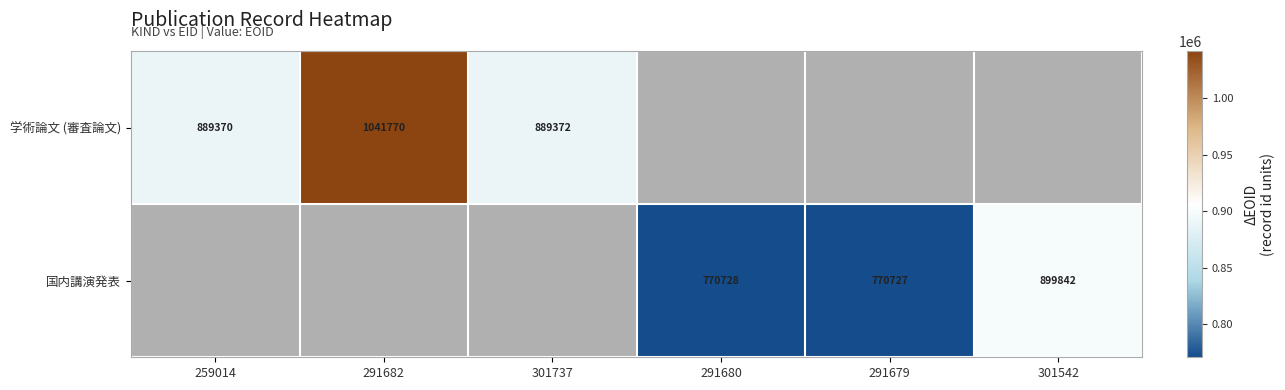

Is it true that 国内講演発表 equals 457133 at 291680?

False